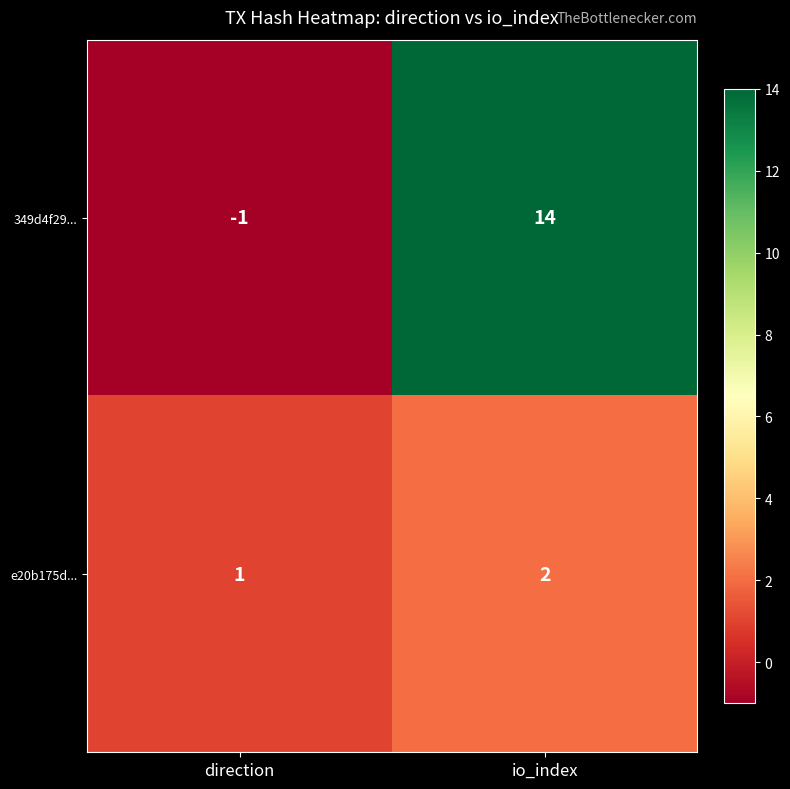

How many series are shown in this chart?

2